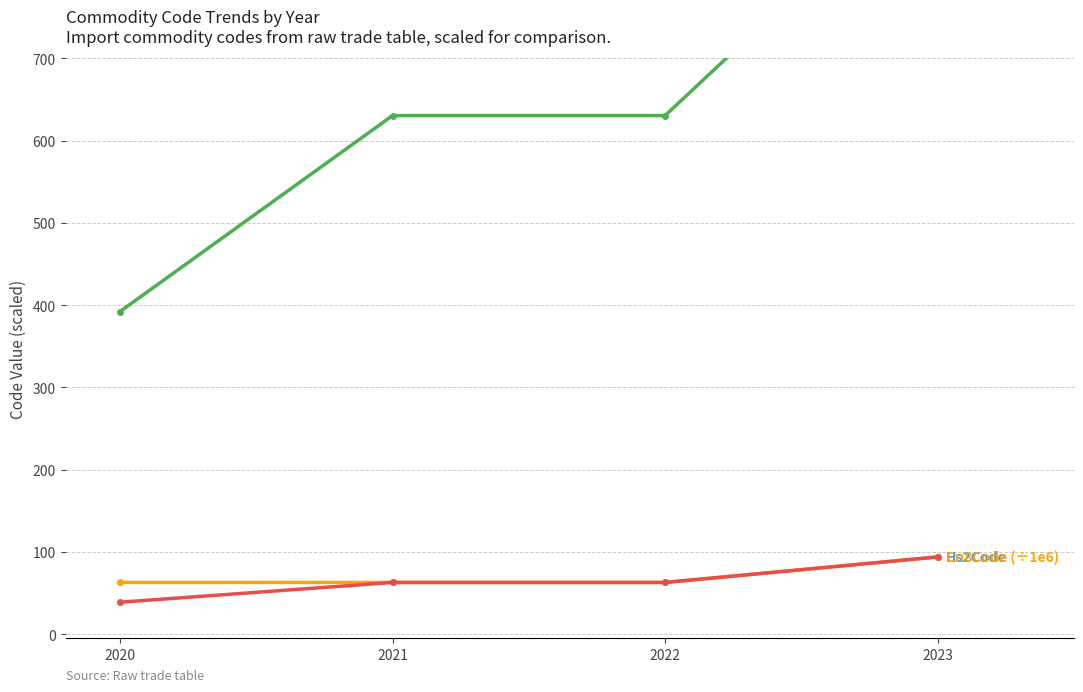

What is the smallest value displayed?

39.0